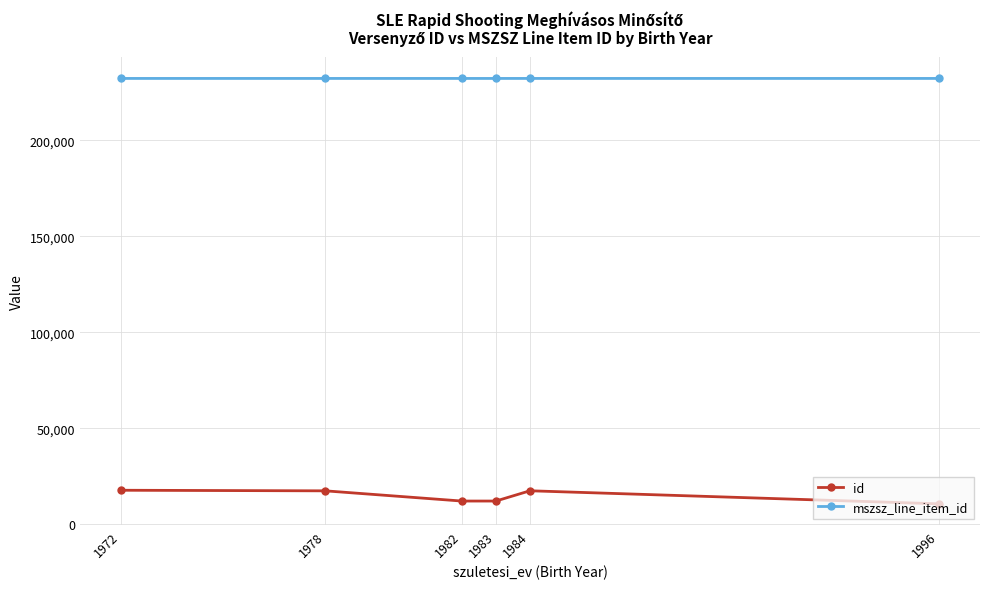

Count the number of data series in this chart.

2